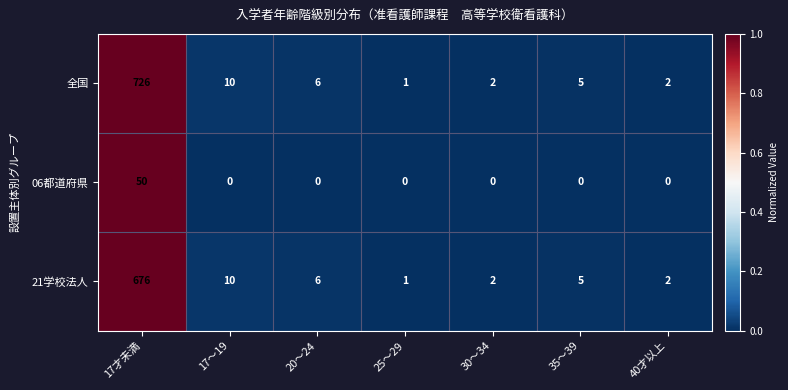

What is the greatest value displayed?

726